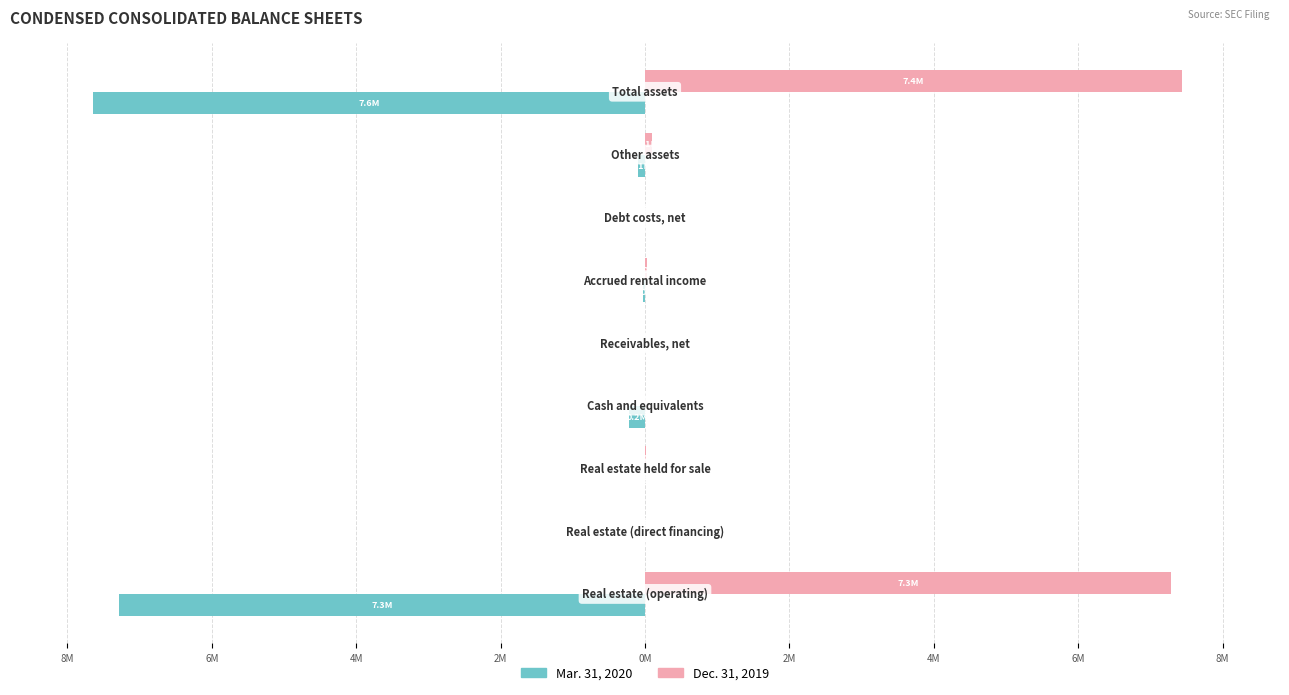

What are all the series names shown in the legend?

Mar. 31, 2020, Dec. 31, 2019